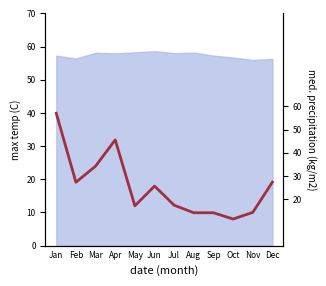

What is the difference between the values at Jun and Sep?

1.1